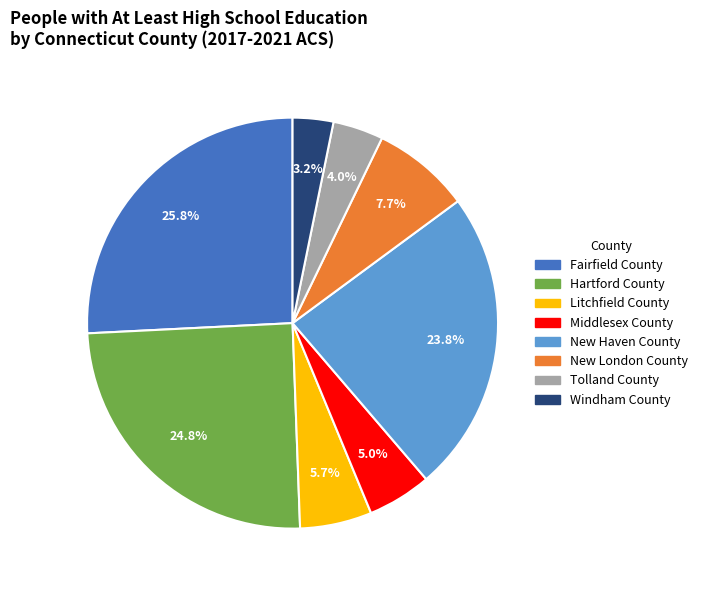

To the nearest percent, what is the combined percentage of Fairfield County and Windham County?

29%